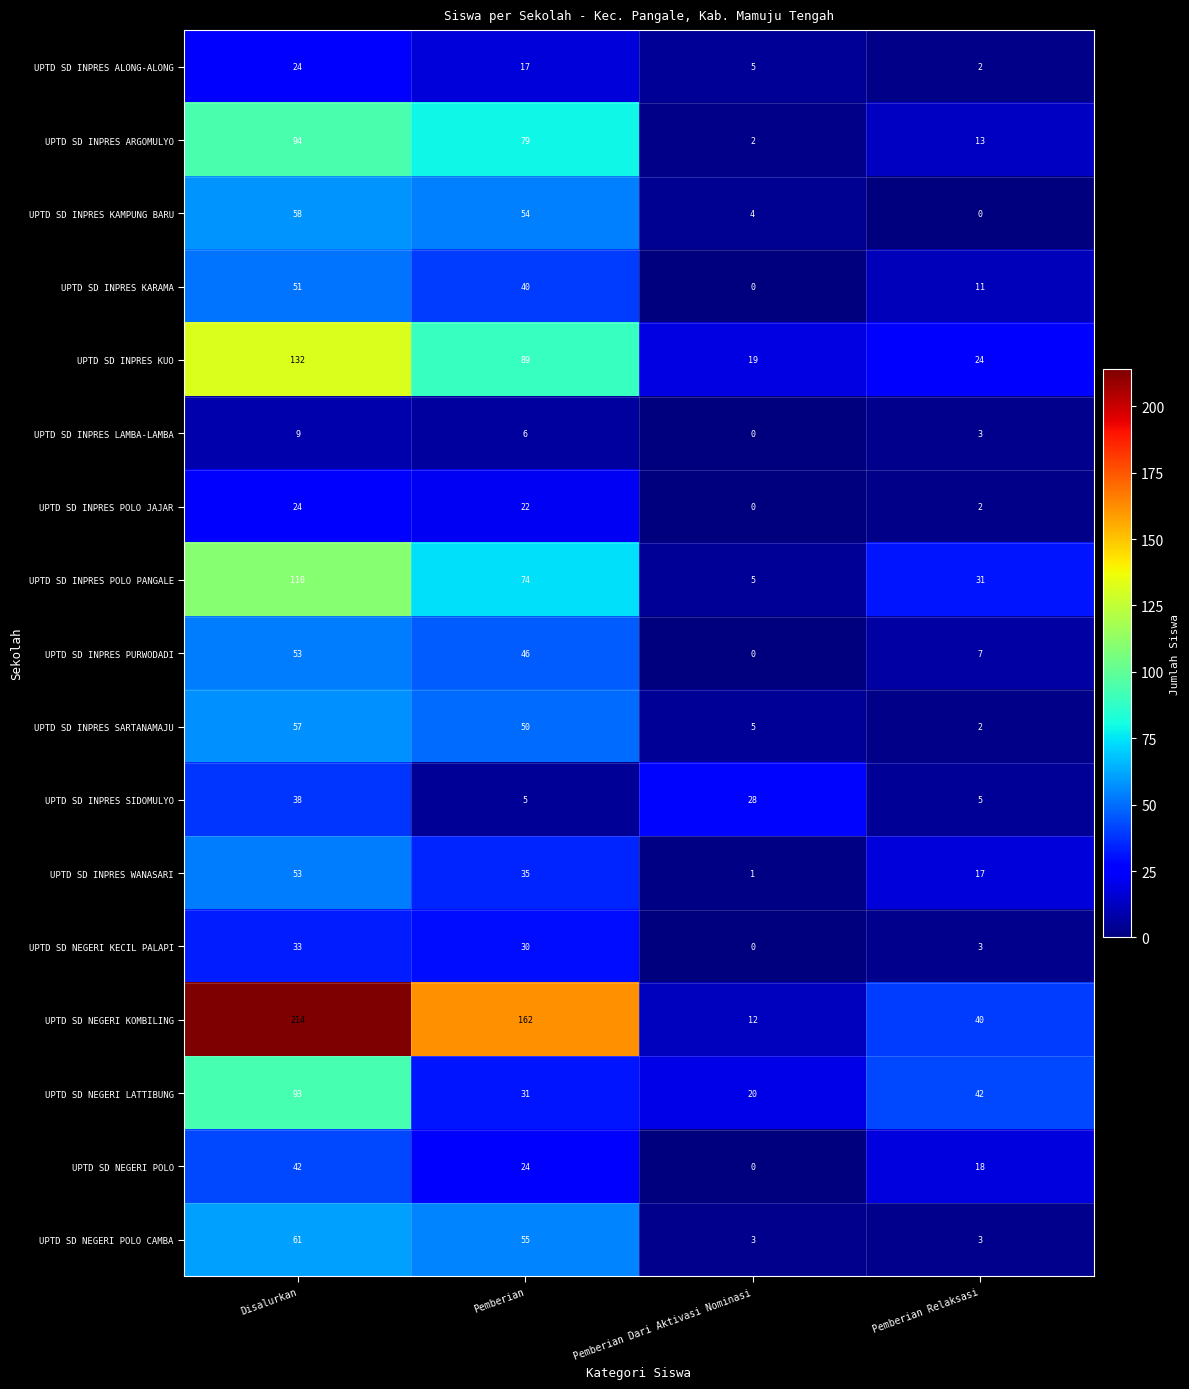

How many series are shown in this chart?

17